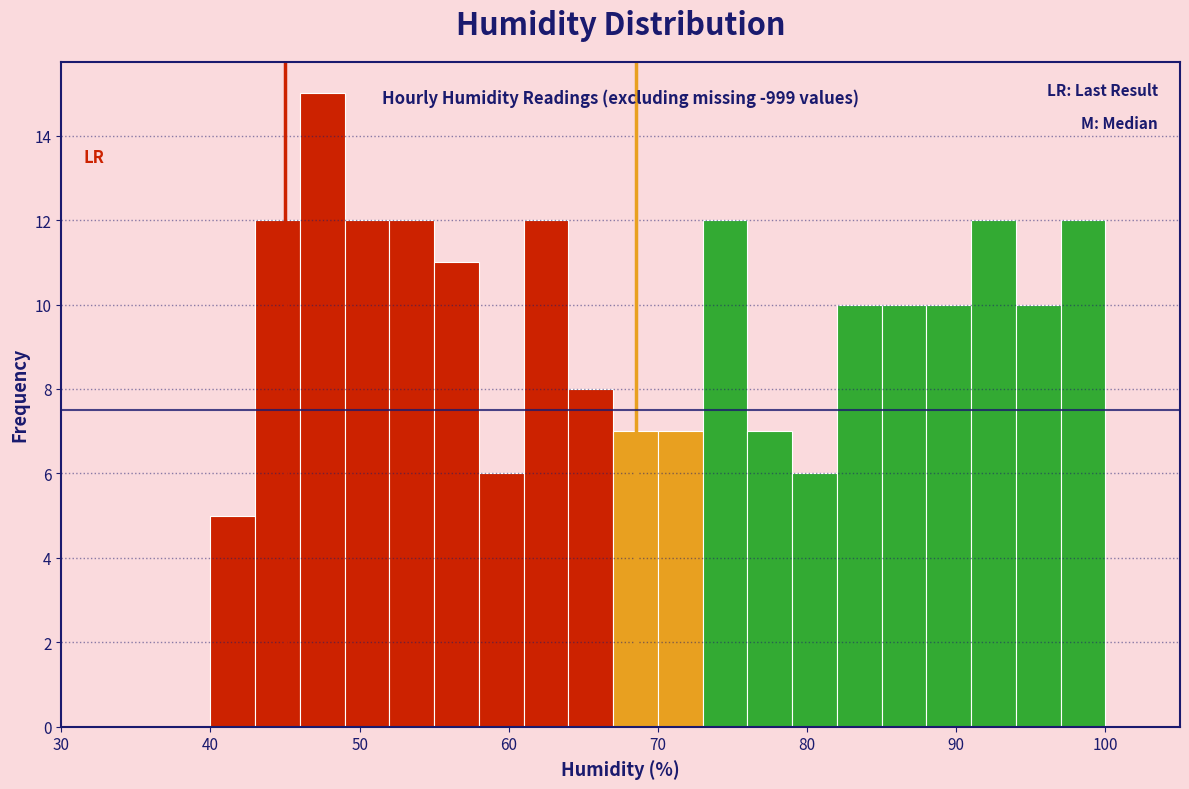

Read against the x-axis, roughly where is the centre of the tallest bar?

48